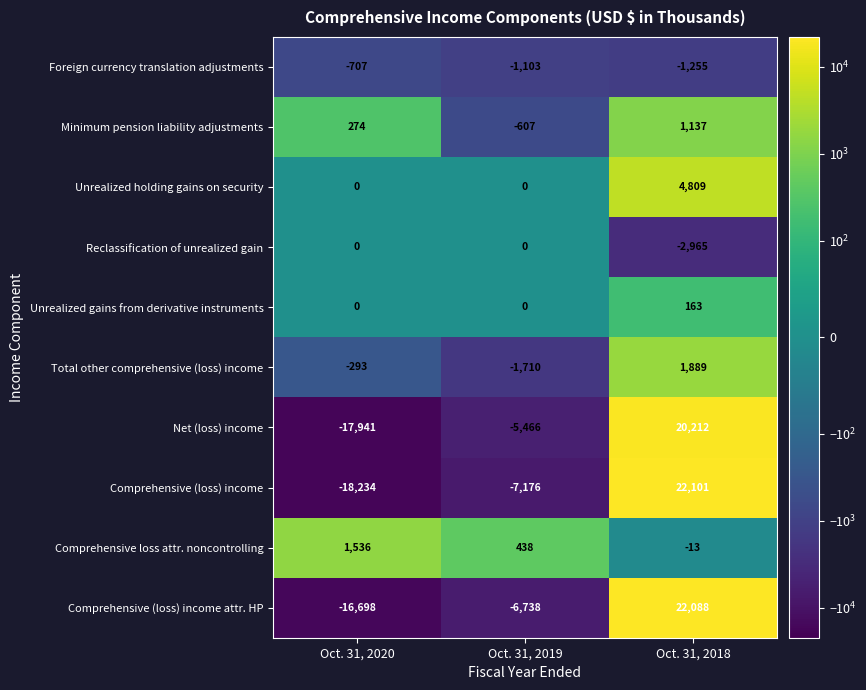

The Reclassification of unrealized gain series shows 0 at Oct. 31, 2019. True or false?

True